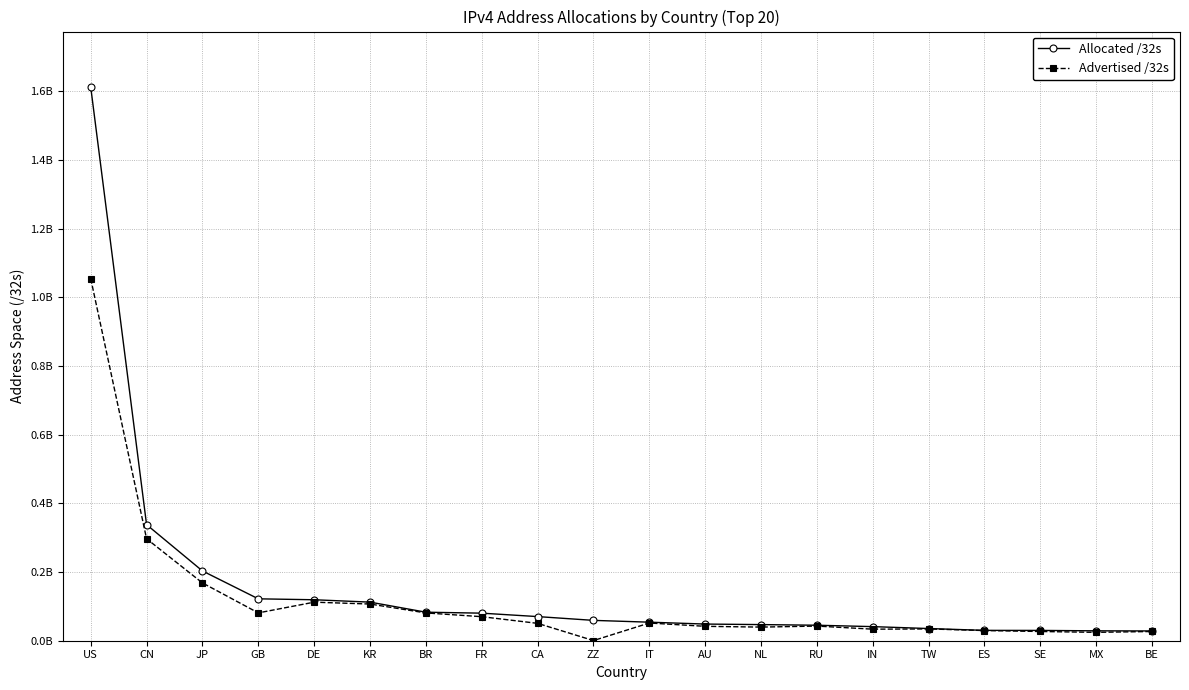

What are all the series names shown in the legend?

Allocated /32s, Advertised /32s